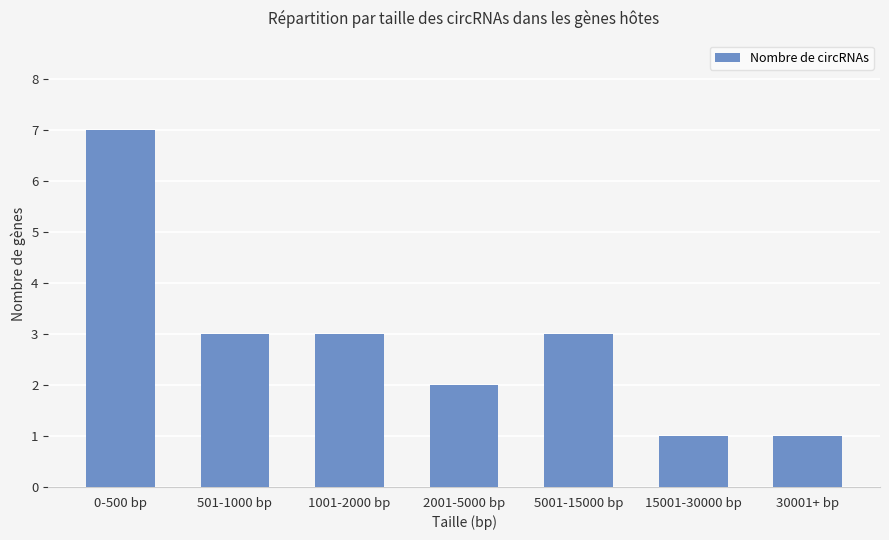

What is the difference between the second highest and second lowest values?

2